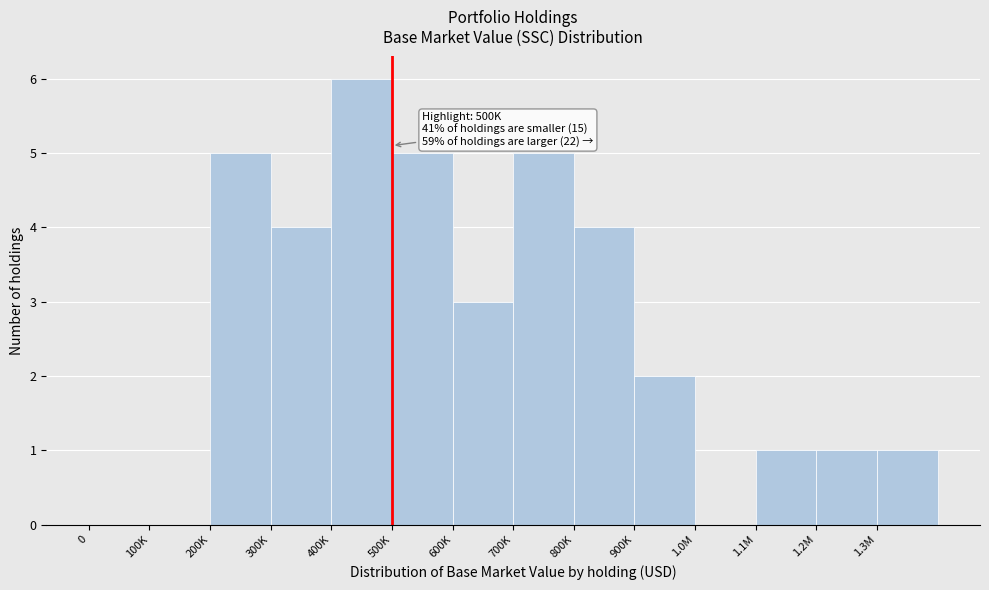

Reading left to right, extract all data points from this chart.

0=0	100K=0	200K=5	300K=4	400K=6	500K=5	600K=3	700K=5	800K=4	900K=2	1.0M=0	1.1M=1	1.2M=1	1.3M=1